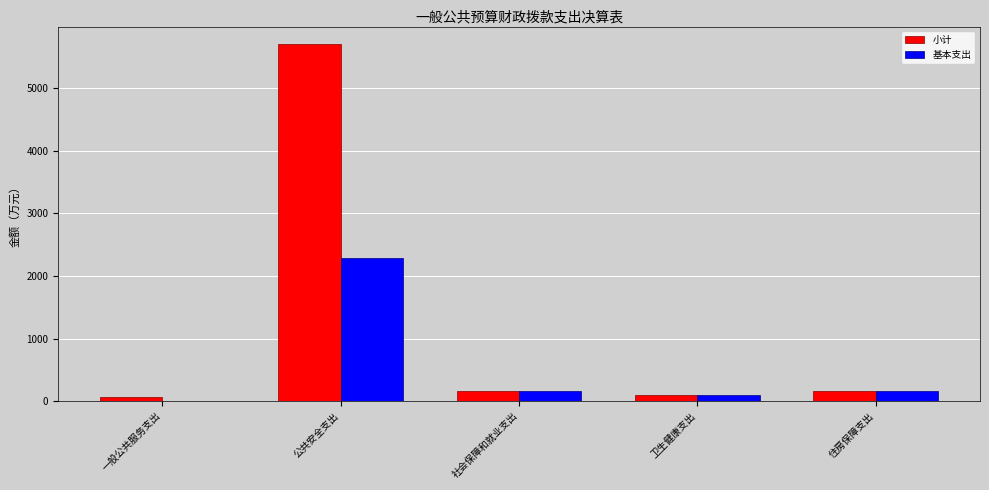

At which category is the sum across all series the highest?

公共安全支出